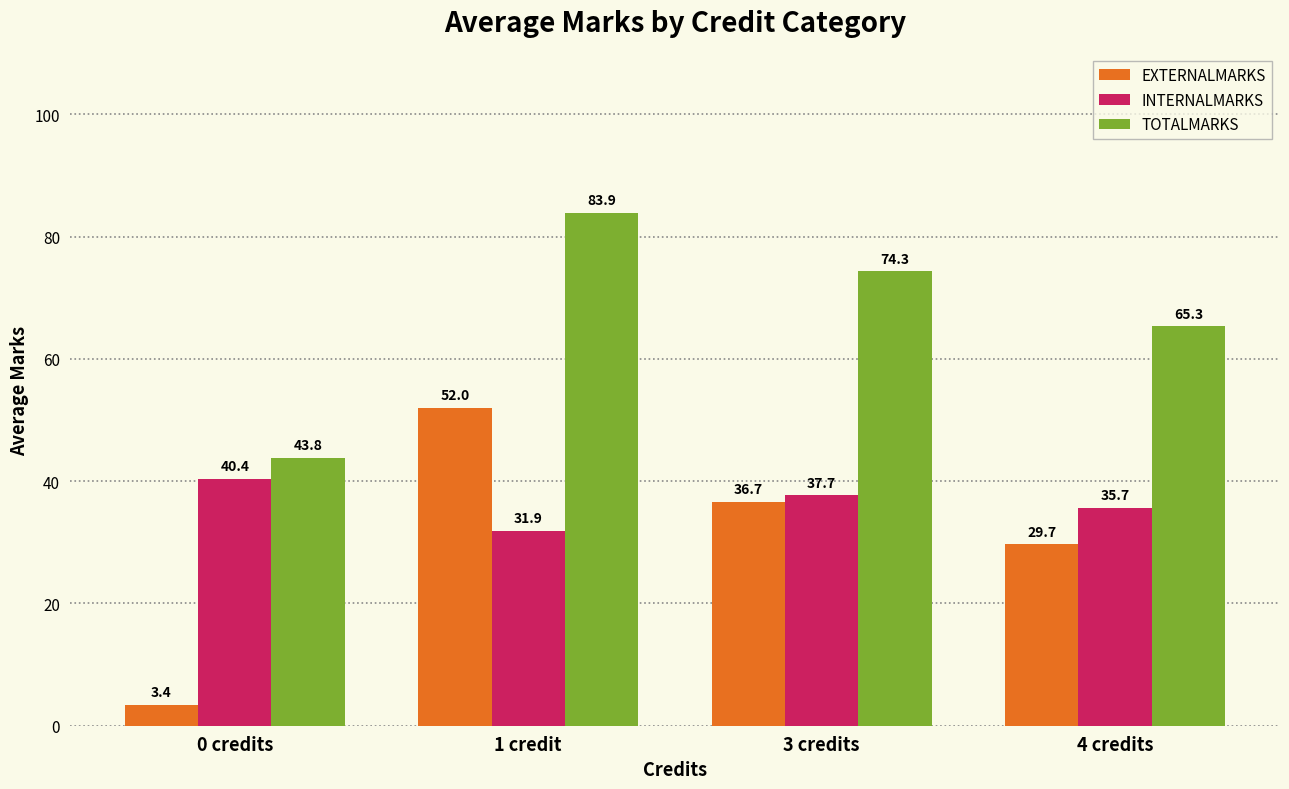

What is the sum of all EXTERNALMARKS values?

121.7